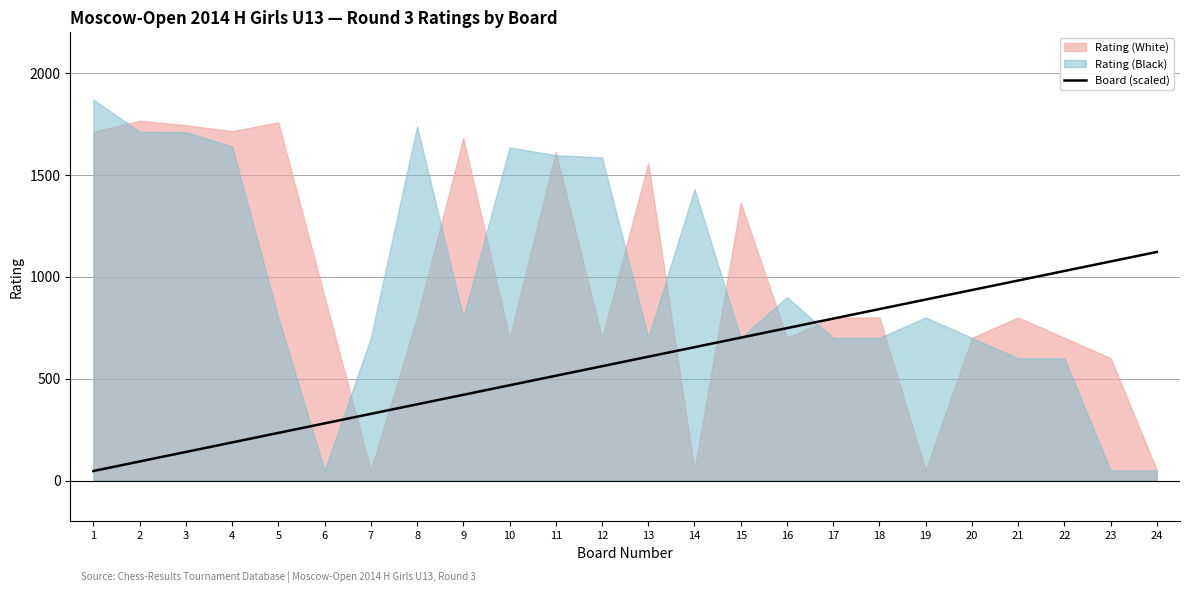

Which has a higher value, 11 or 6?

11